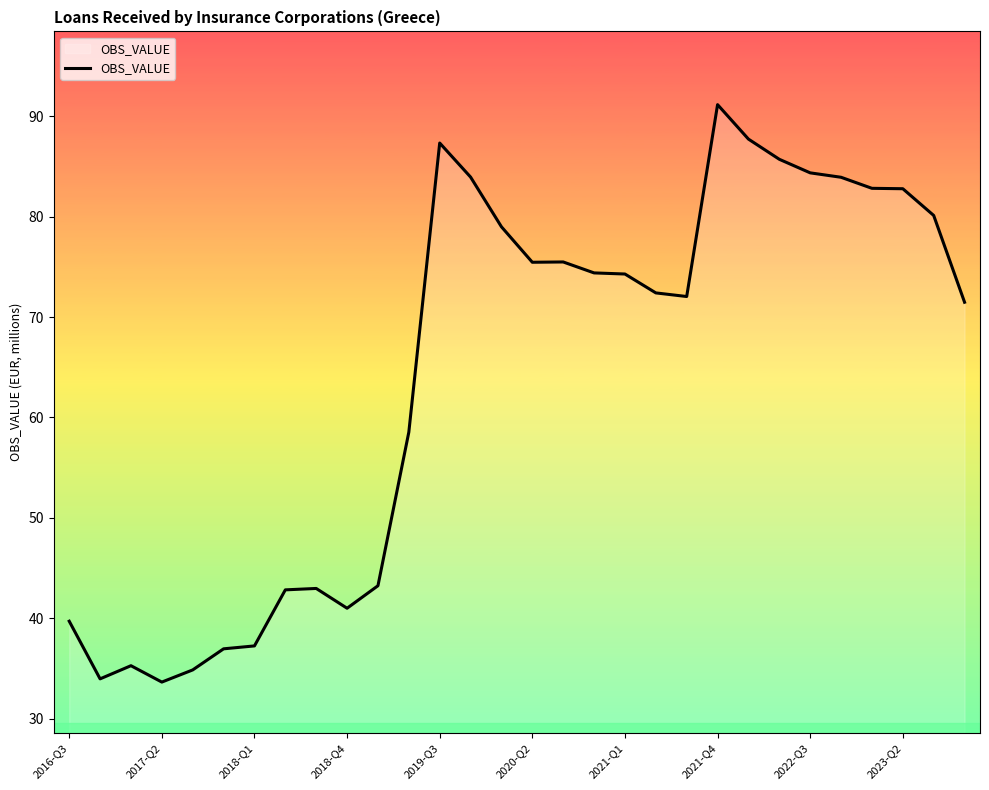

What is the greatest value displayed?

91.1